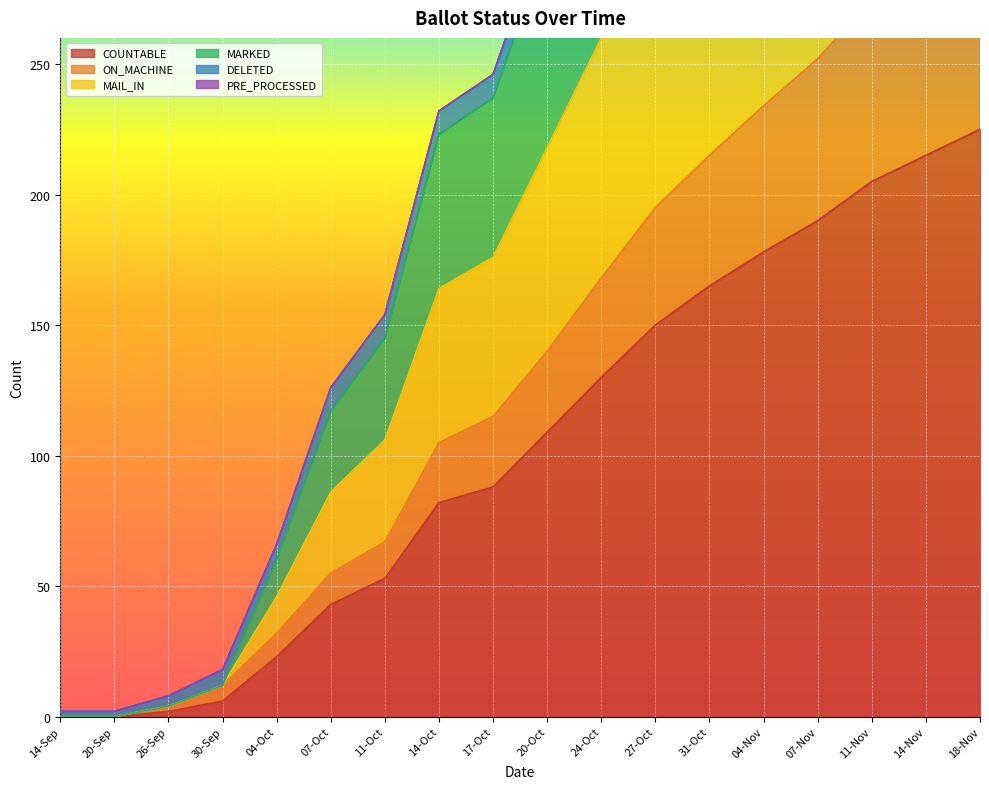

The COUNTABLE series shows 165 at 20-Oct. True or false?

False